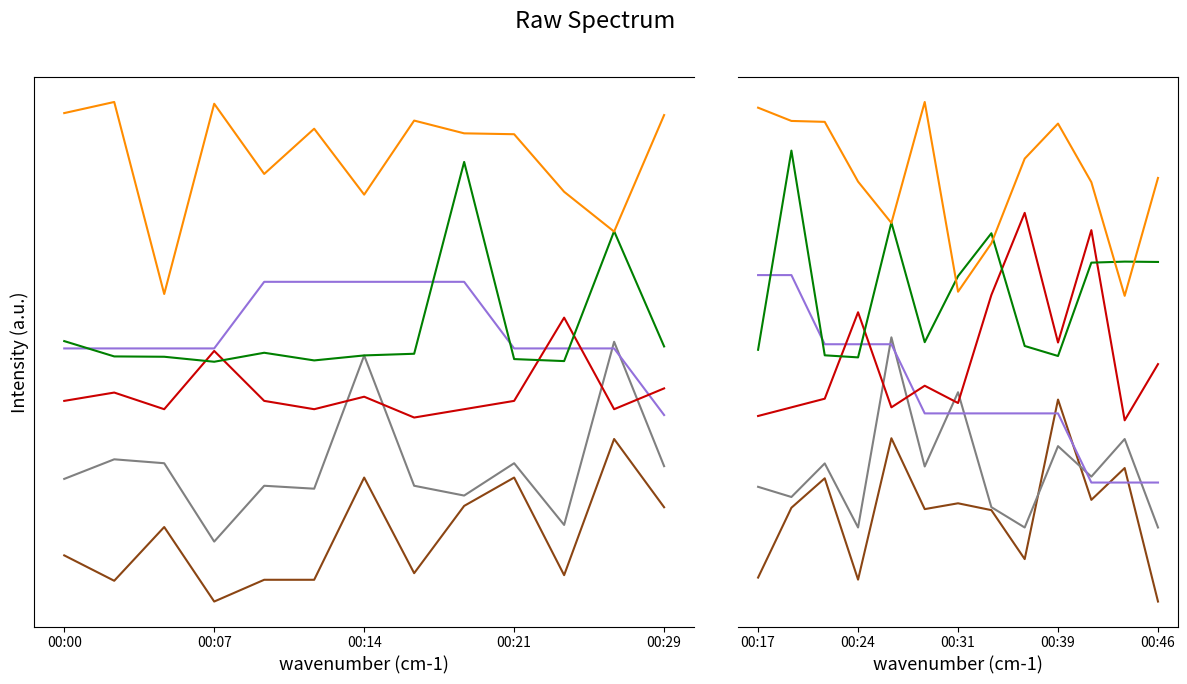

What are all the series names shown in the legend?

SDS_P1, SDS_P2, Temp, Humidity, Max_cycle, Samples